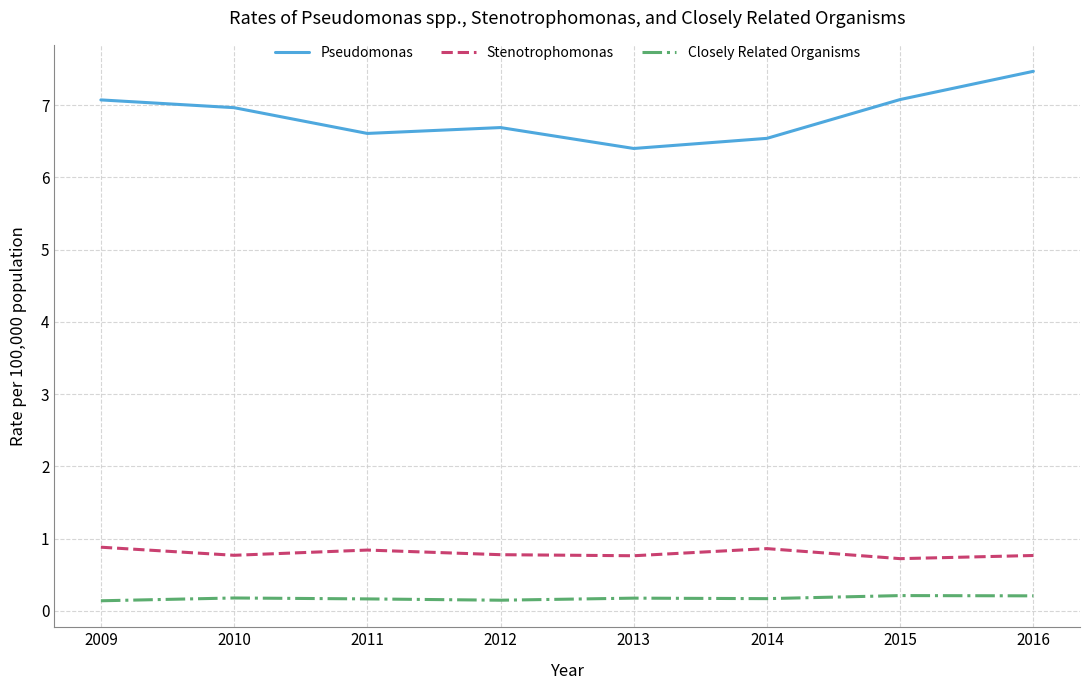

Which series has the largest total across all categories?

Pseudomonas